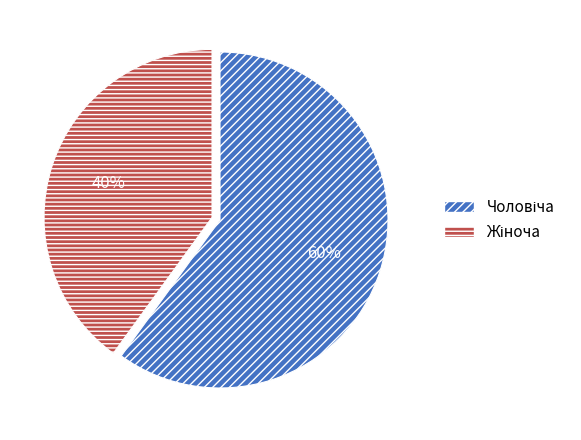

To the nearest percent, what is the average slice percentage?

50%